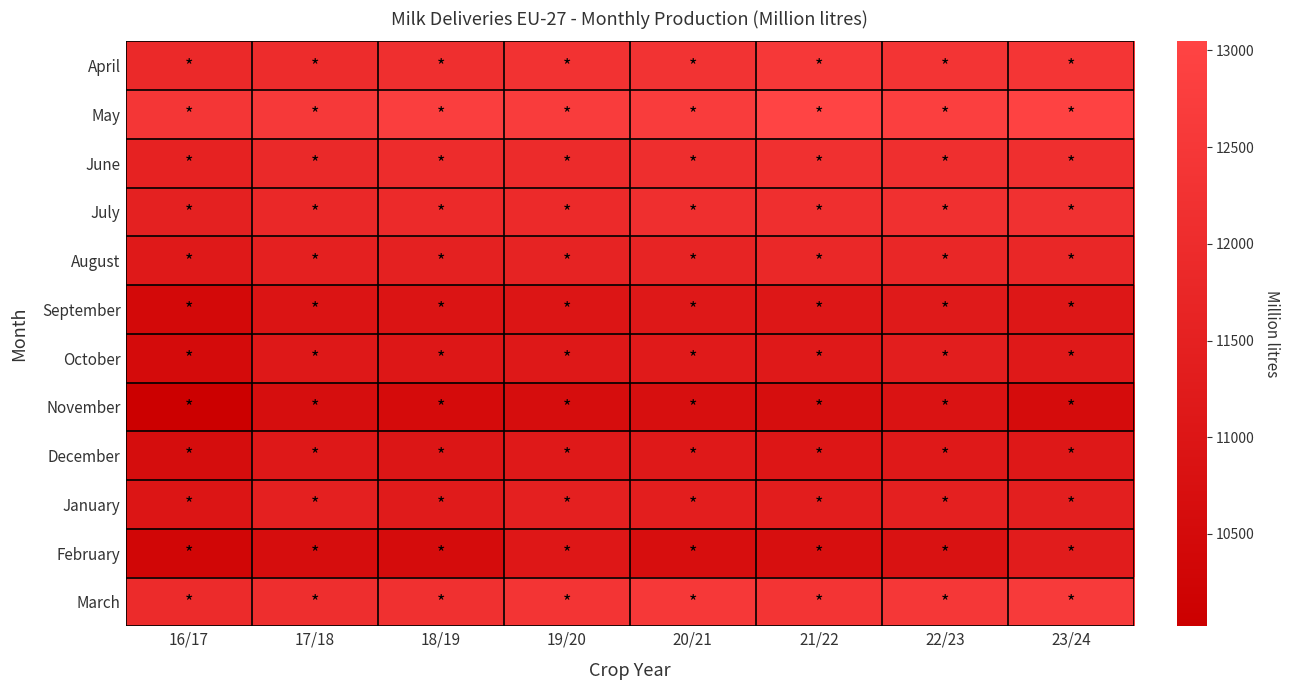

Between 21/22 and 19/20, which is larger?

21/22